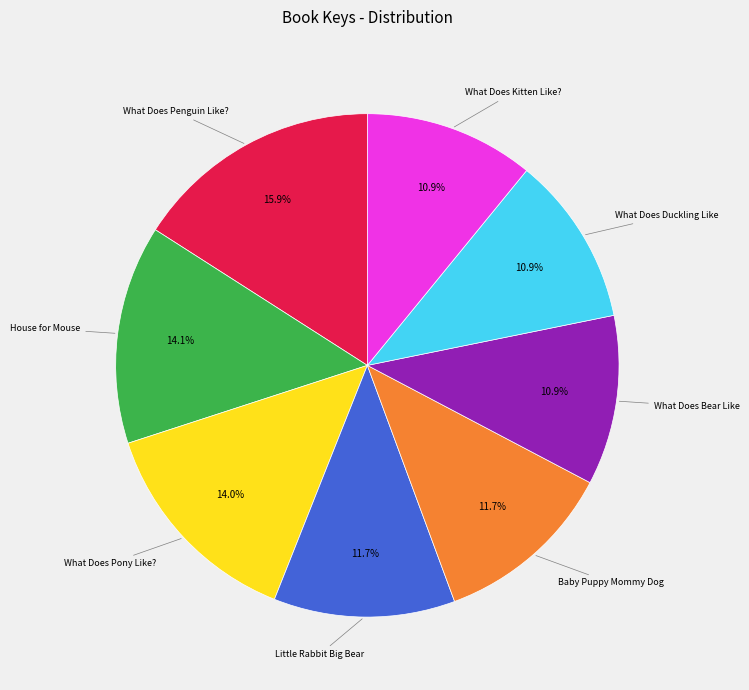

Is there any slice that represents more than half of the pie?

No